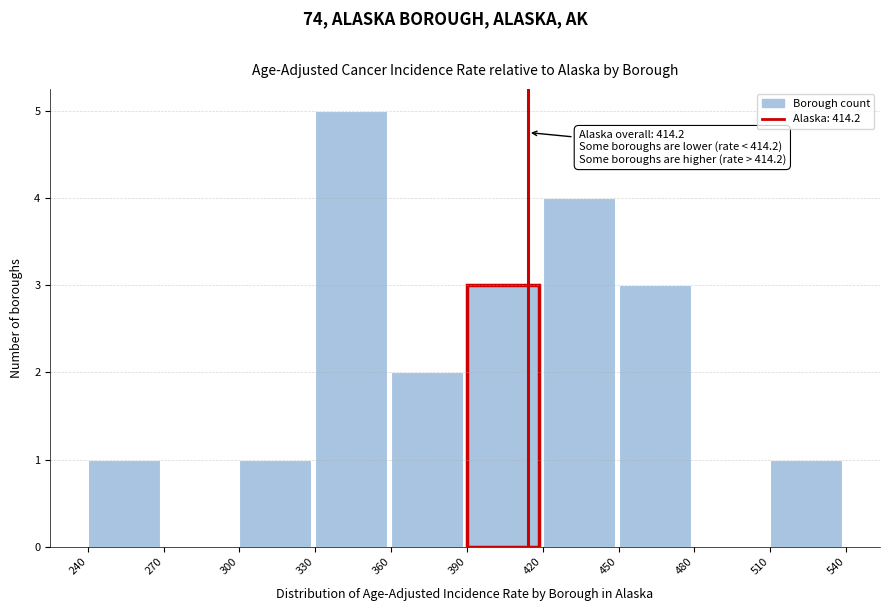

Which range on the x-axis has the tallest bar?

330 to 360